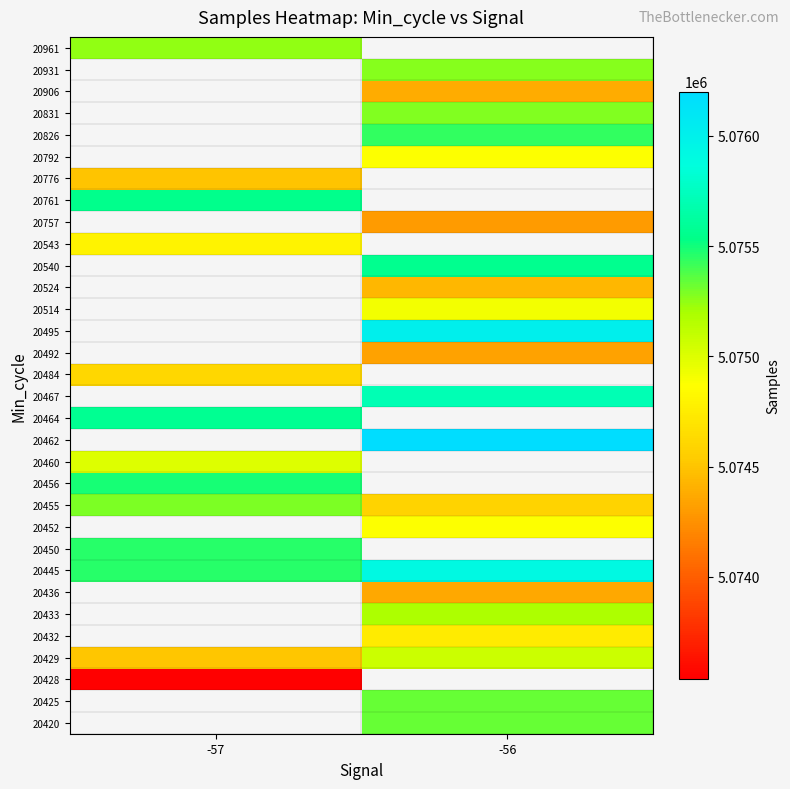

What is the greatest value displayed?

5076201.0